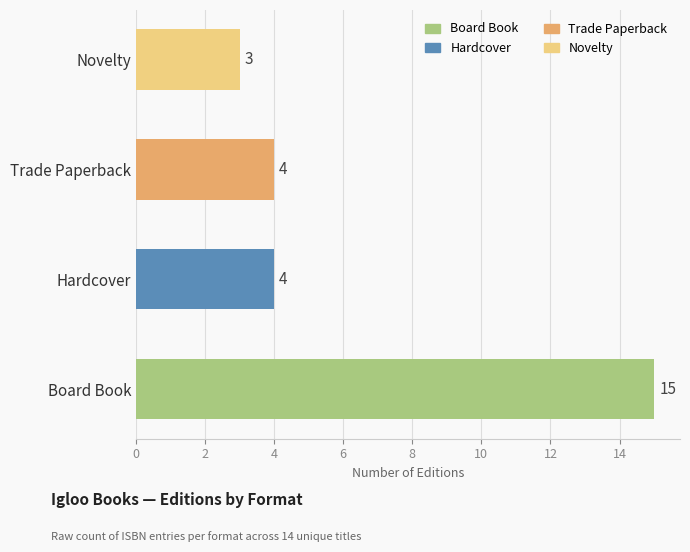

How many bars are there in total?

4